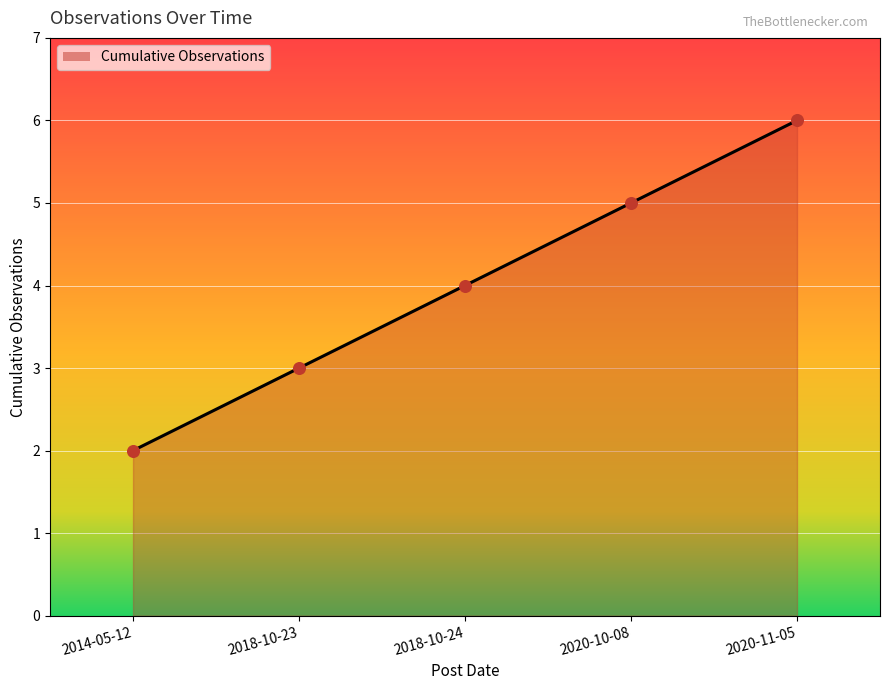

Approximately how many times larger is the value at 2018-10-23 compared to 2020-11-05?

0.5